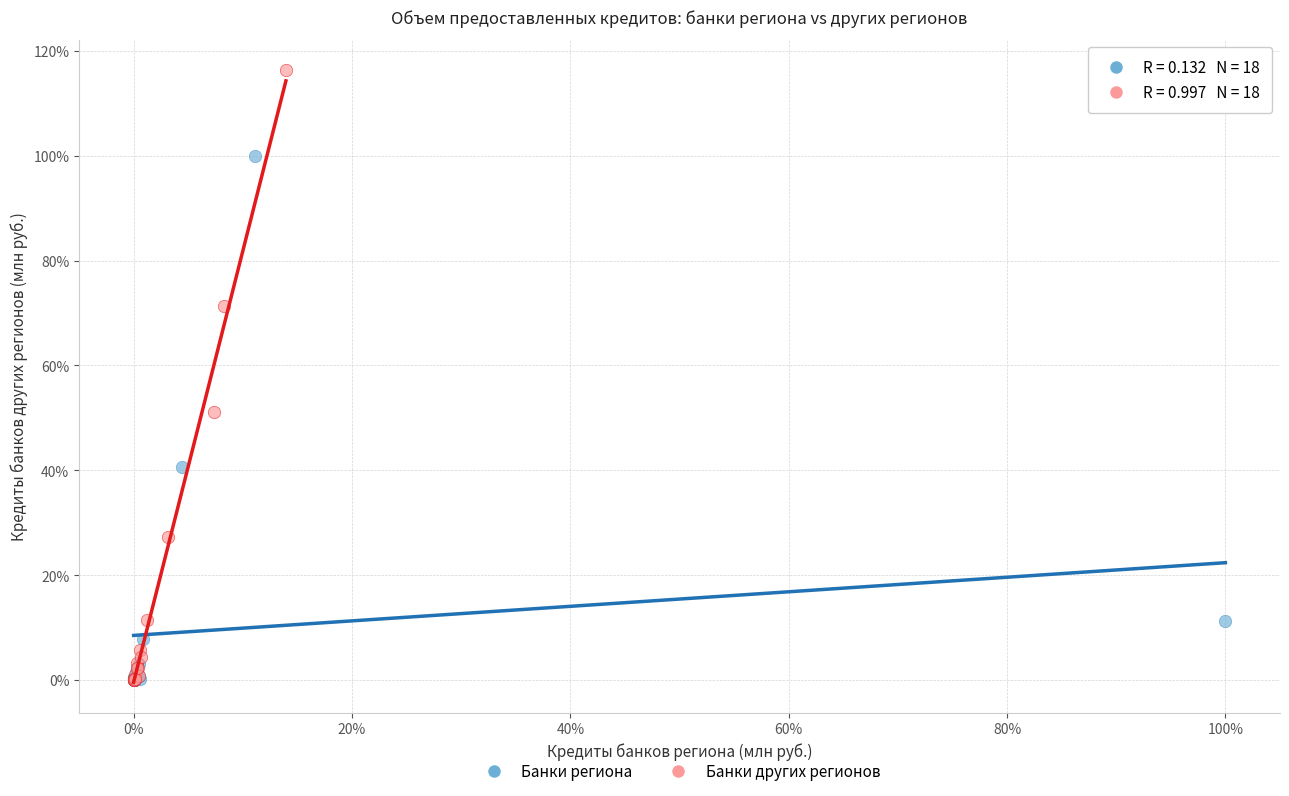

What are all the series names shown in the legend?

Банки региона, Банки других регионов